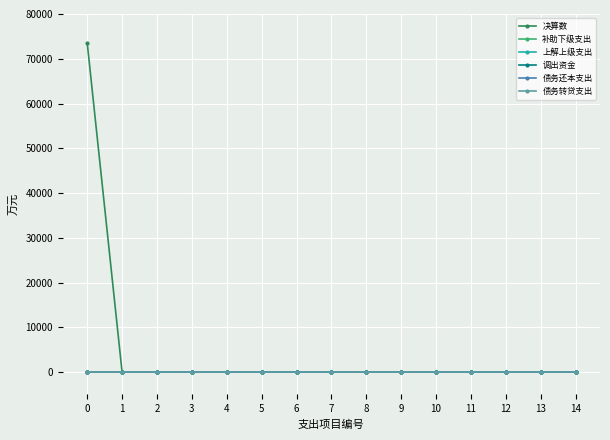

True or false: 调出资金 and 决算数 cross at least once.

False